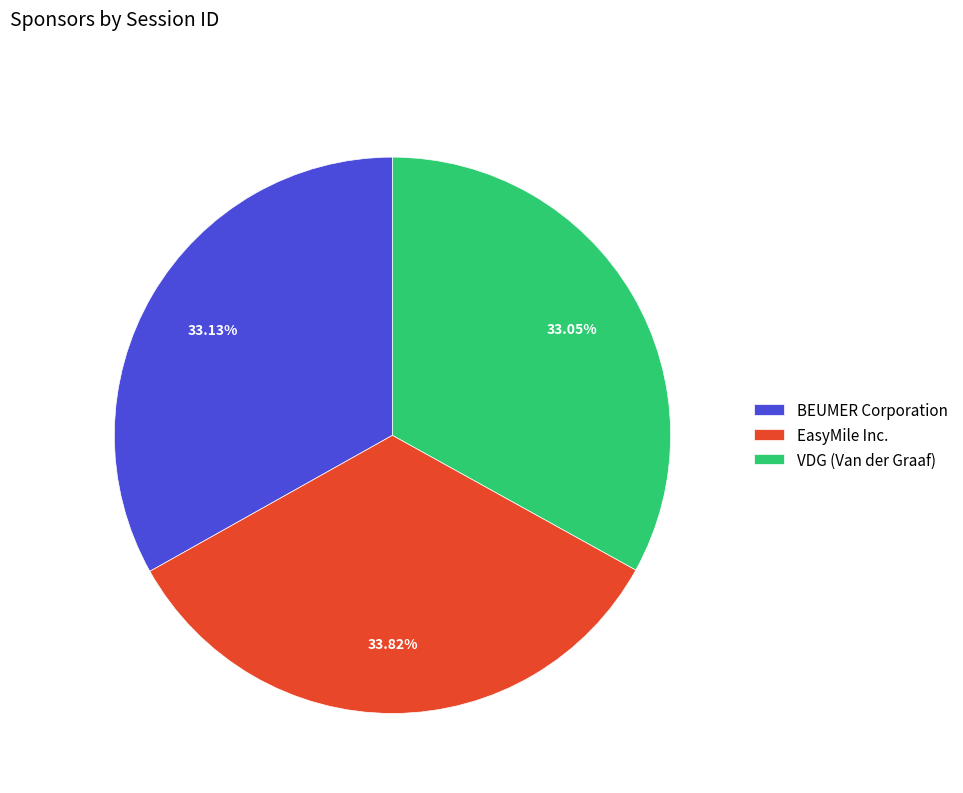

Does any single category account for the majority?

No